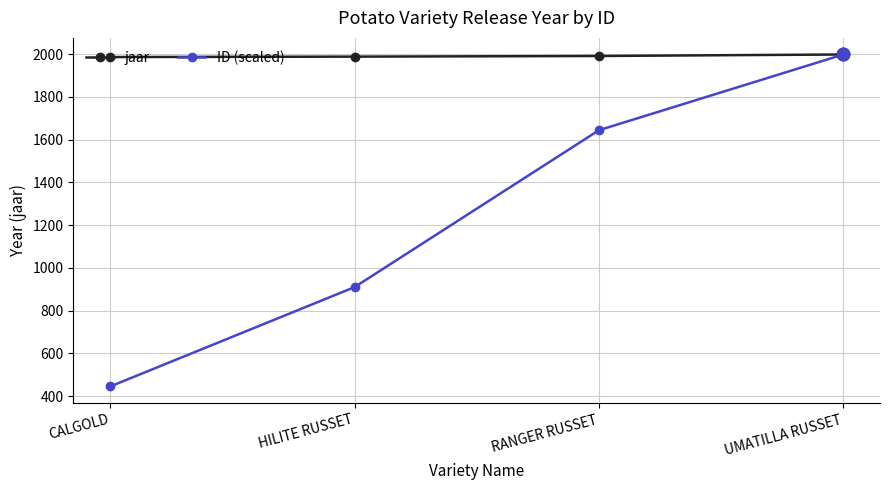

What is the value of the jaar point at the 2nd from the left?

1988.0